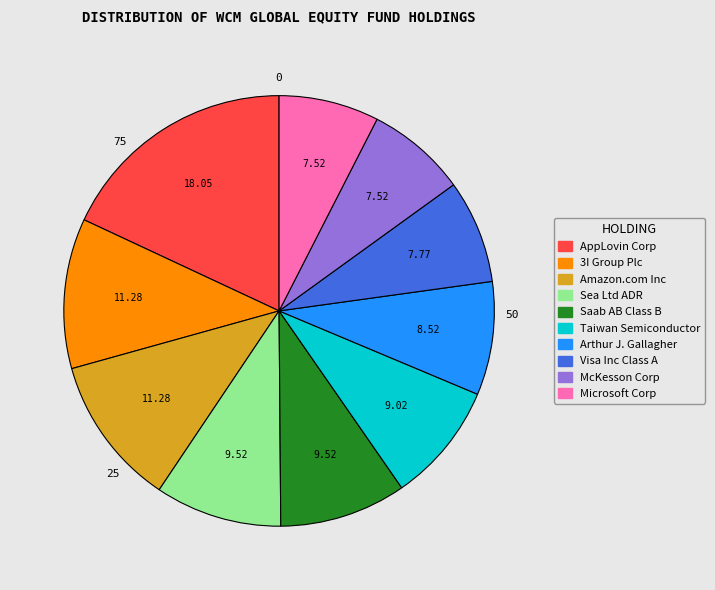

Which has a higher value, Taiwan Semiconductor or McKesson Corp?

Taiwan Semiconductor